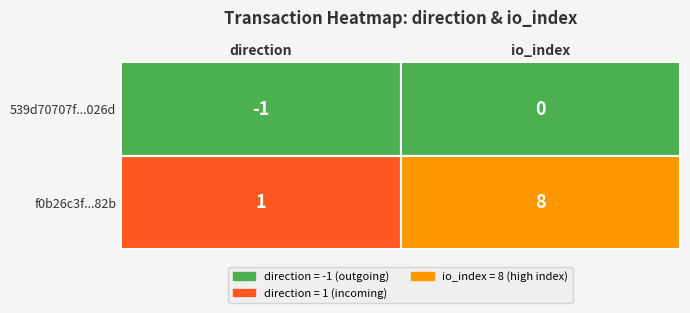

What is the approximate value of f0b26c3f1376b2cf20f9f09b363a9ce9251a82b at 0?

1